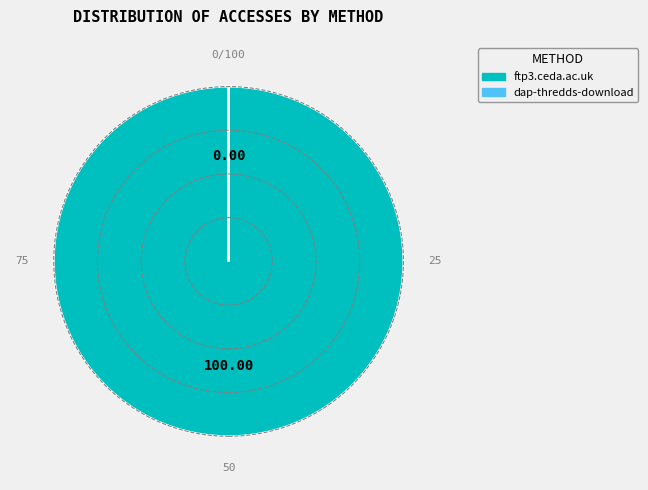

Is there any slice that represents more than half of the pie?

Yes